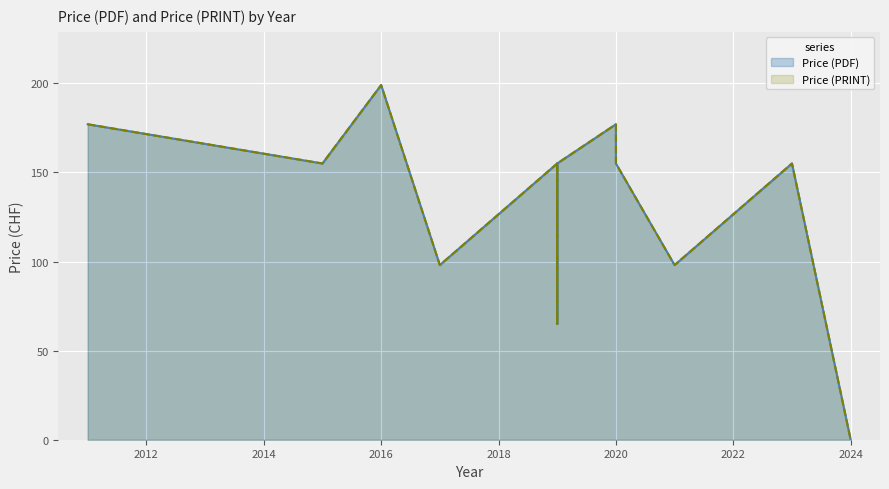

How many positive values does the Price (PRINT) series have?

12